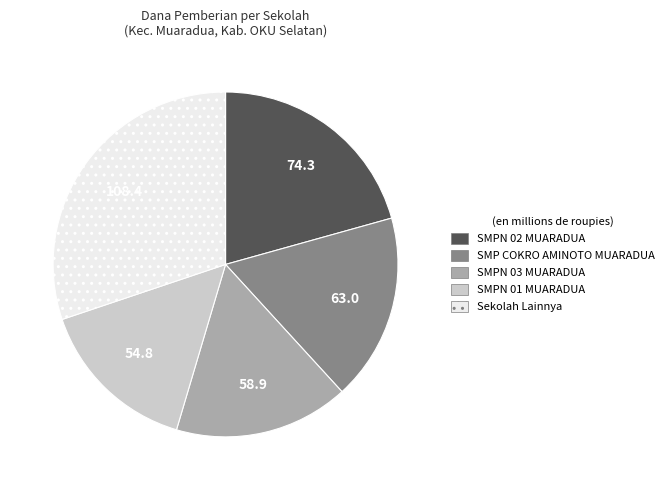

True or false: SMPN 01 MUARADUA accounts for 15% of the total.

True